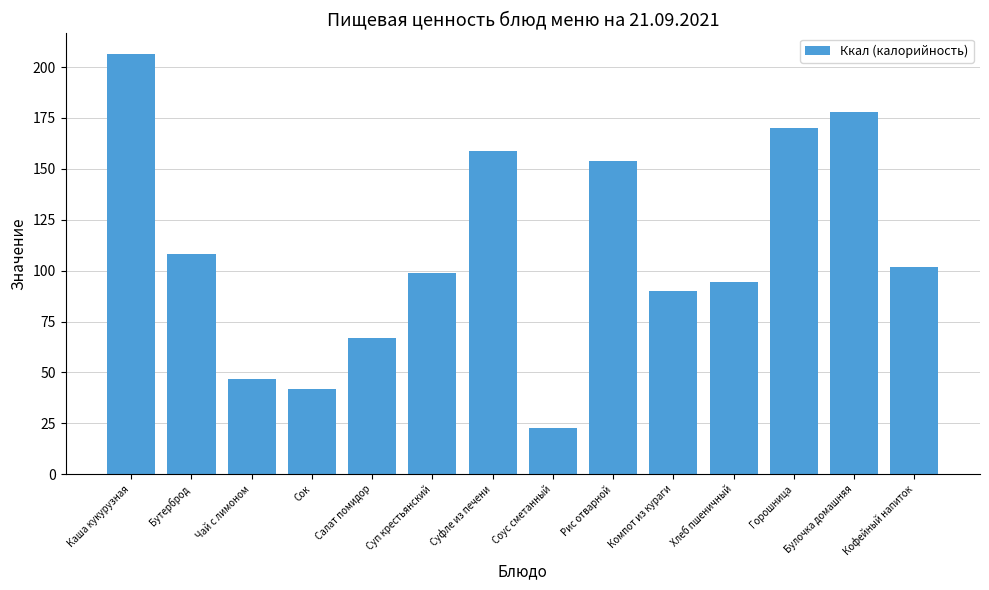

Where is the data nearest to the value 114?

Бутерброд